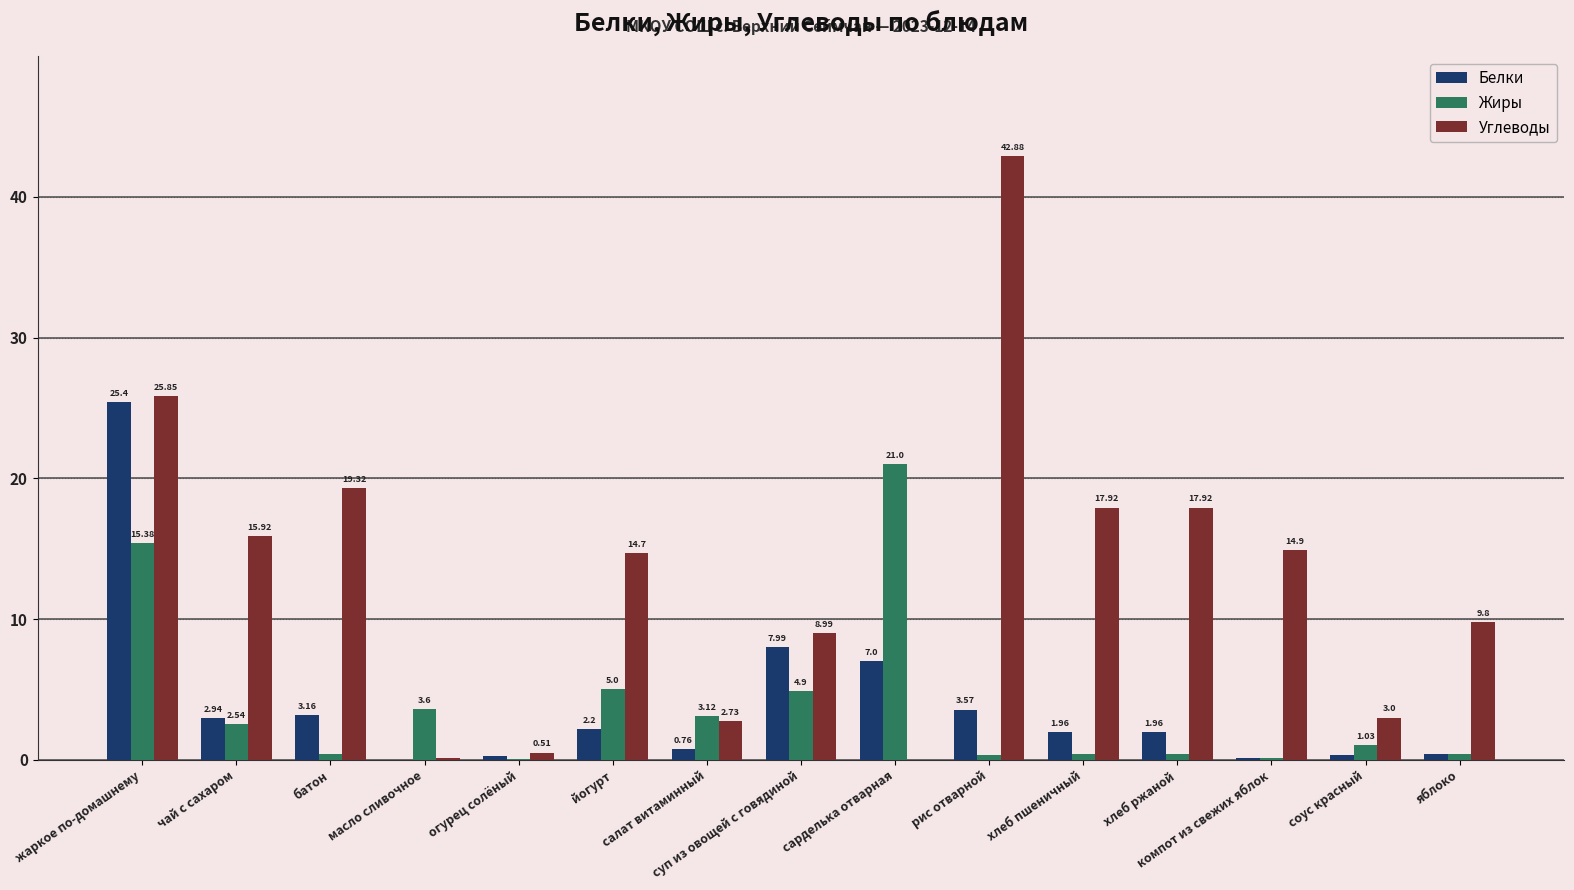

At which label does Углеводы reach its peak?

рис отварной